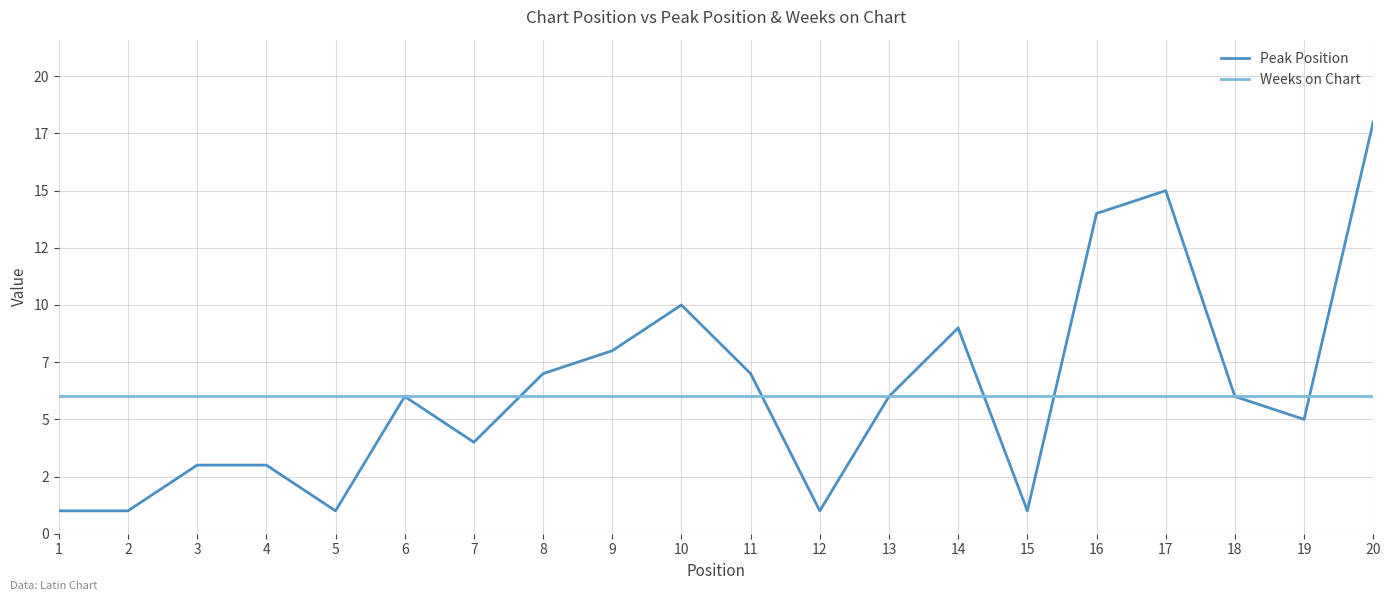

What is the total value across all series at 20?

24